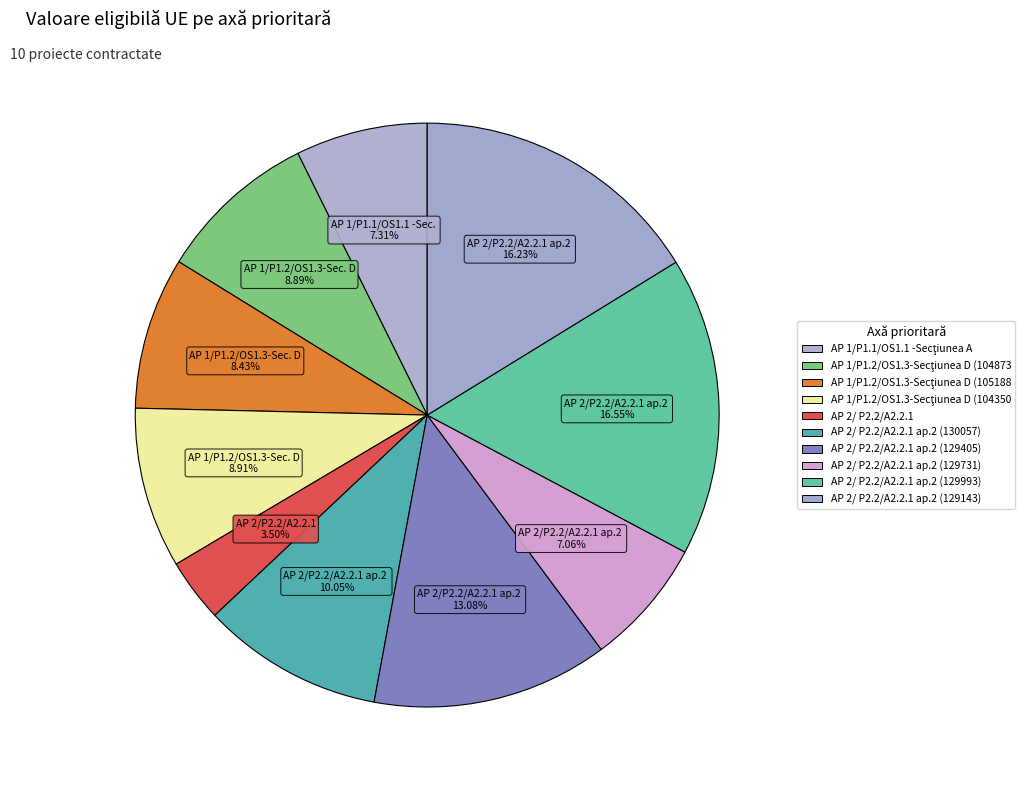

Count the number of slices in the pie.

10